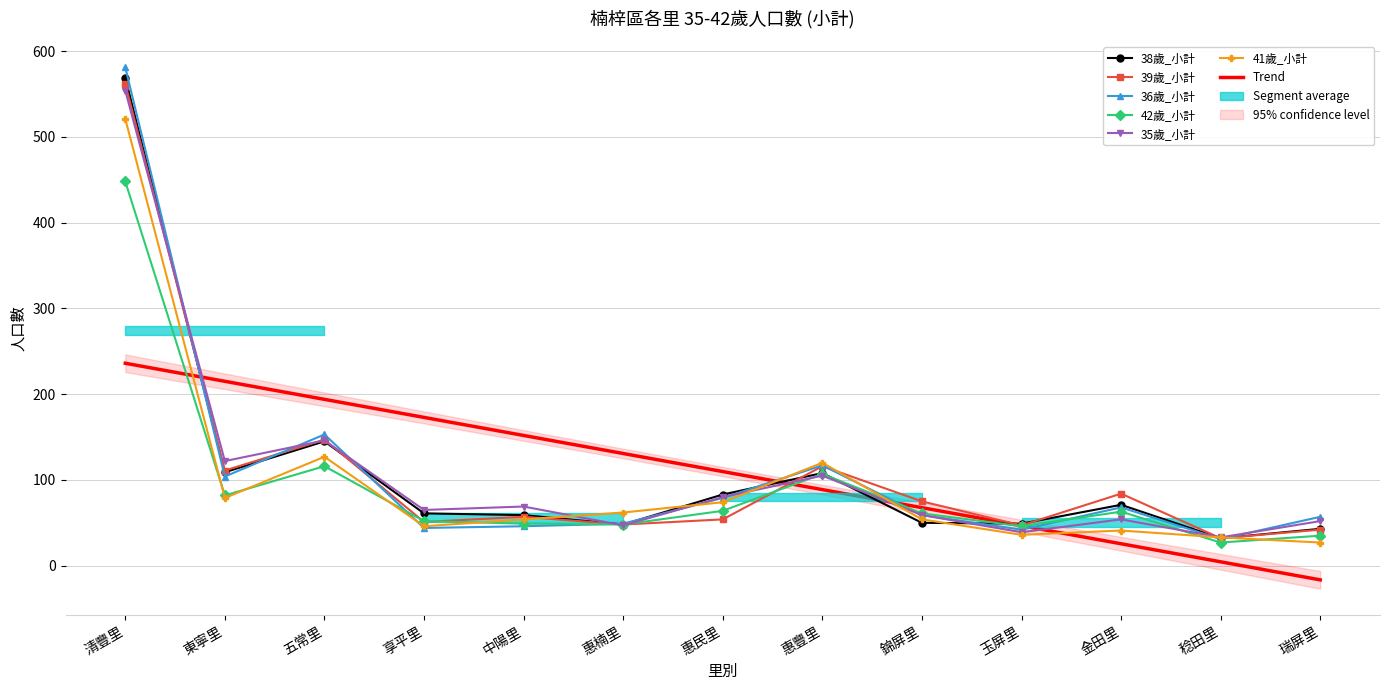

What are all the series names shown in the legend?

38歲_小計, 39歲_小計, 36歲_小計, 42歲_小計, 35歲_小計, 41歲_小計